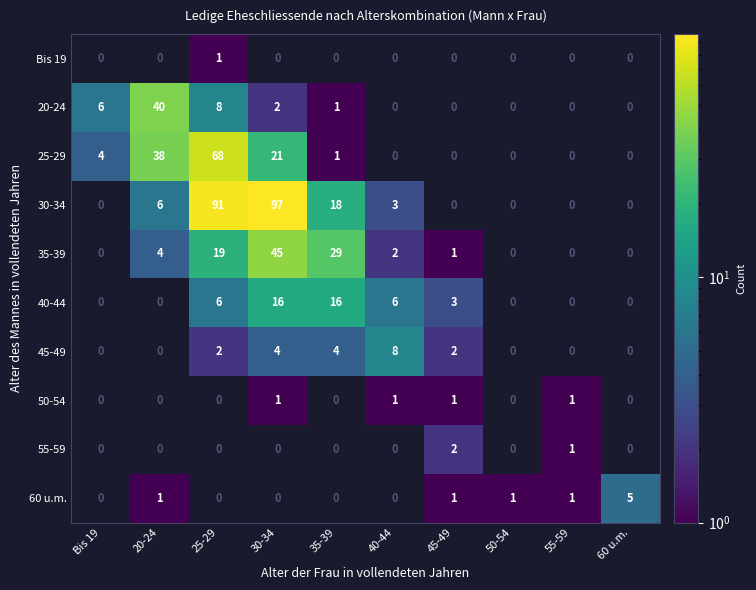

Is it true that 35-39 equals 1 at 45-49?

True